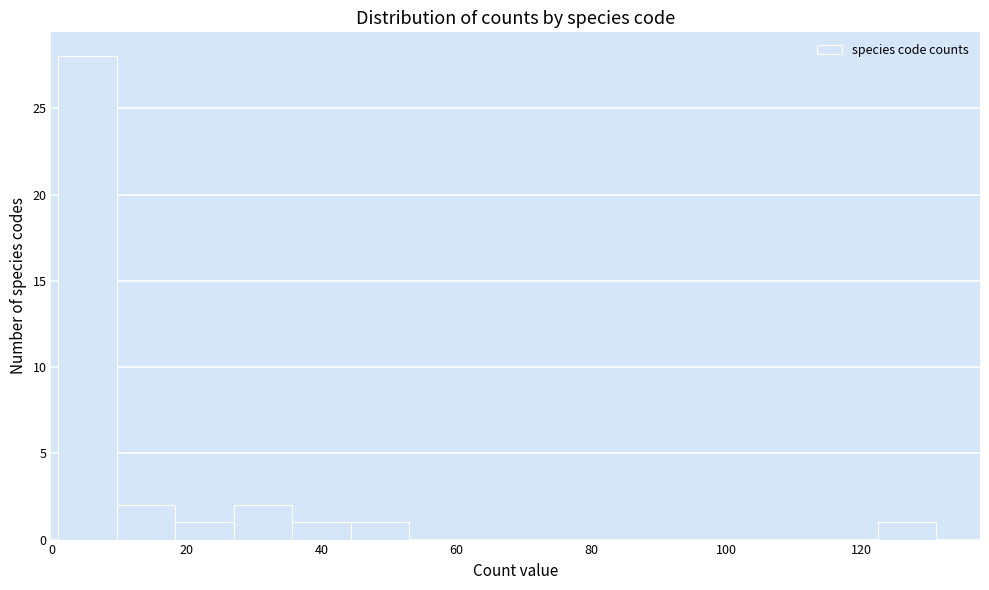

How tall is the bar that spans 2 to 10 on the x-axis? Neither the bar edges nor the heights are printed on the chart, so give them approximately, as read against the axes.

28